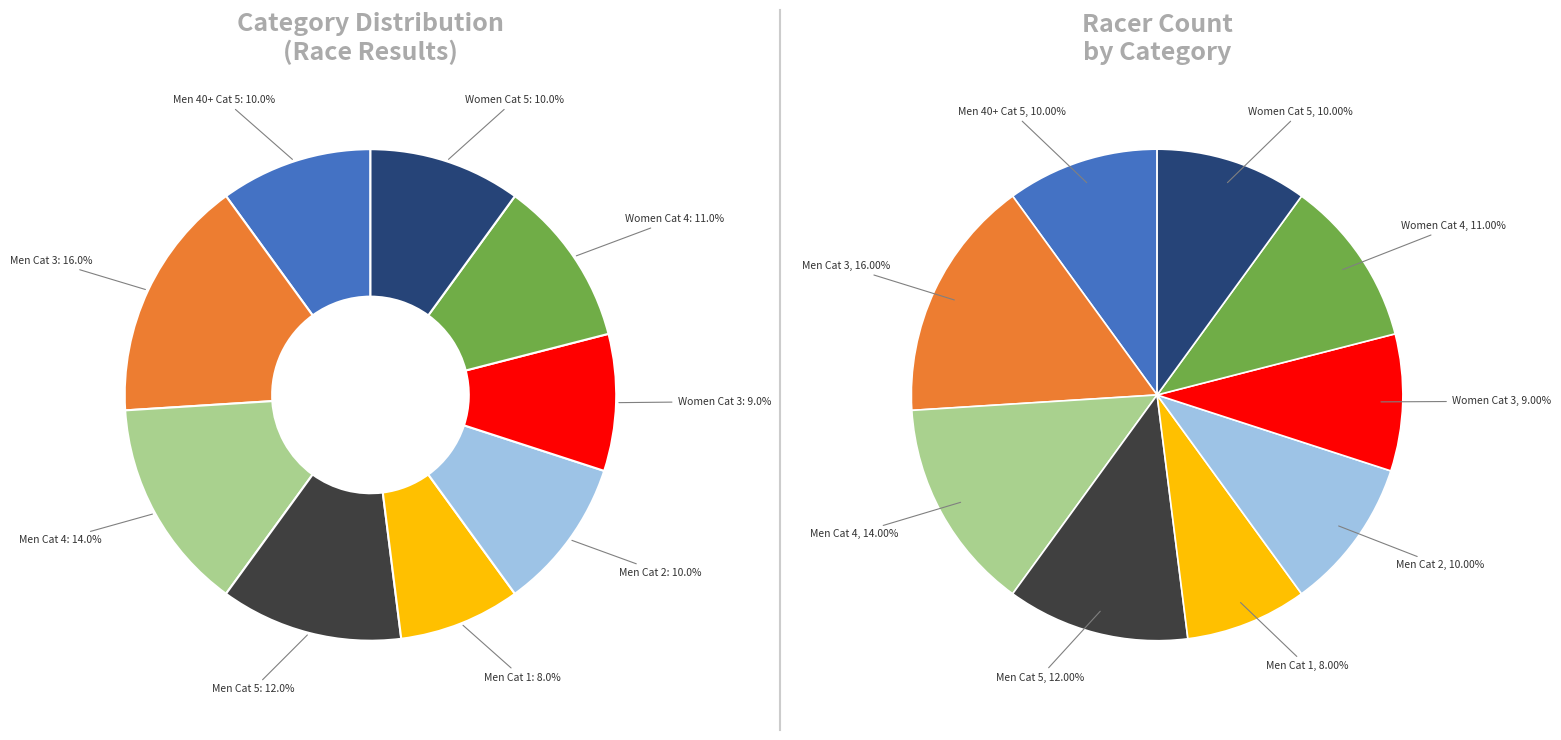

Is there any slice that represents more than half of the pie?

No